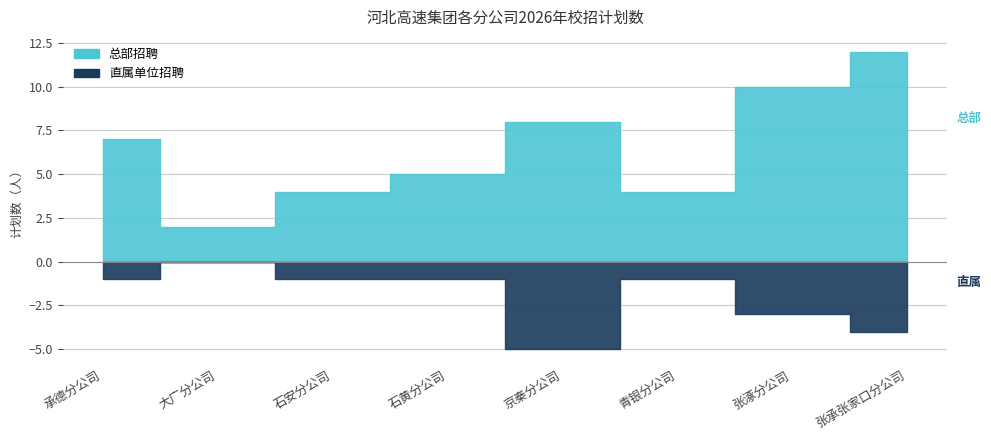

What is the label of the 6th point from the right?

石安分公司